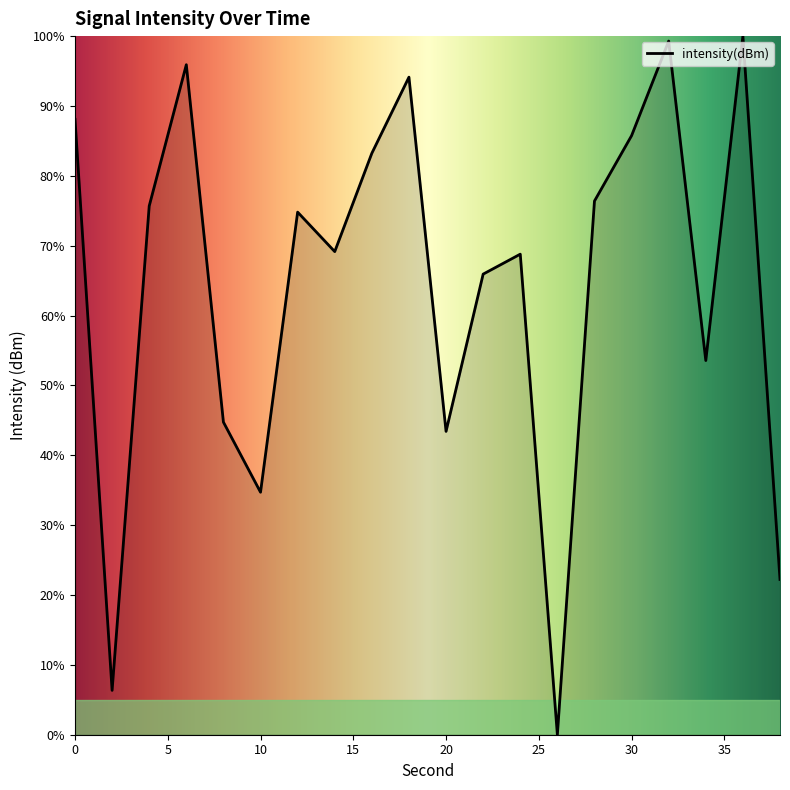

What is the difference between the maximum and minimum values?

100.0